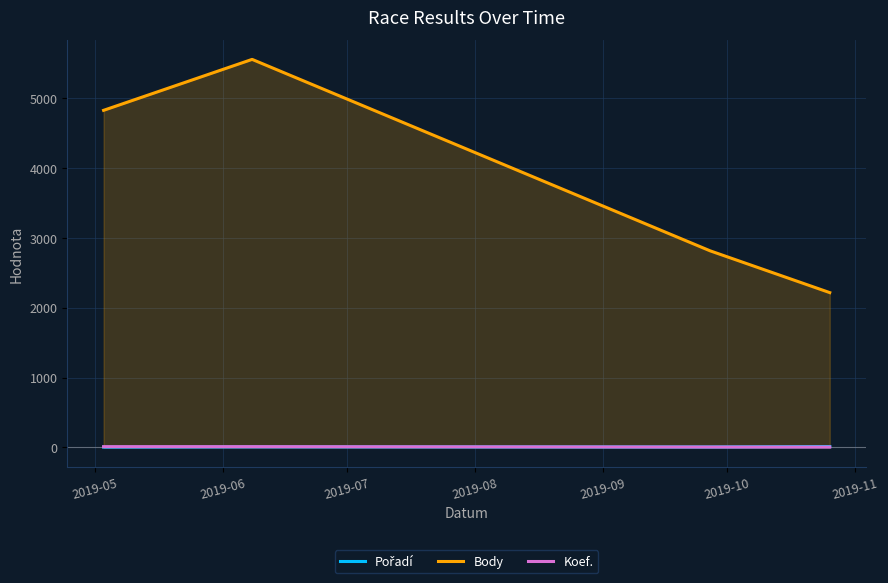

How many lines are shown in the chart?

3